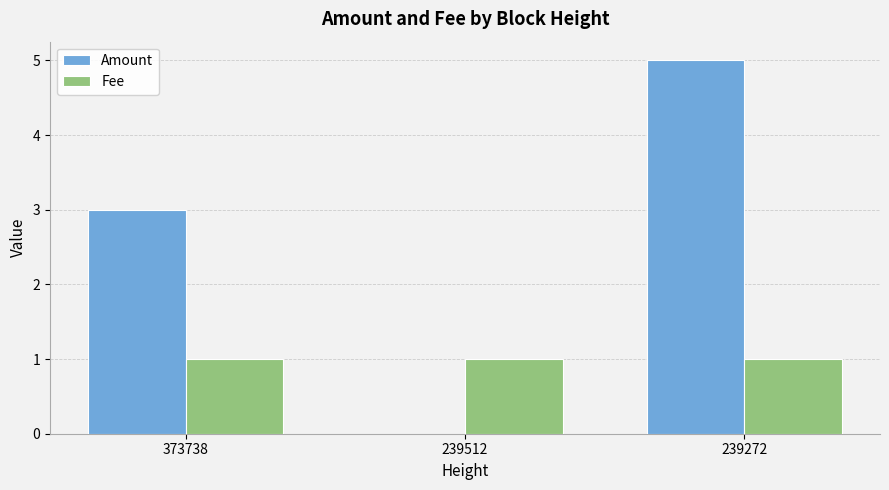

What is the maximum value shown in the chart?

5